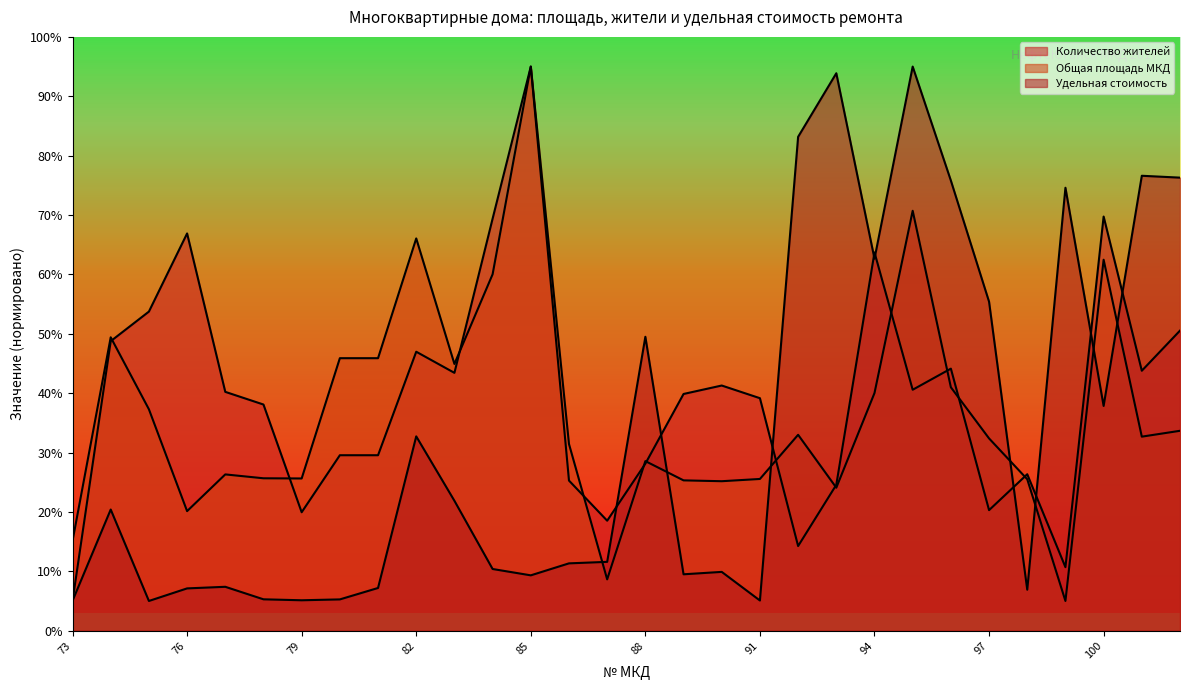

How many data points in Удельная стоимость are above 11?

16